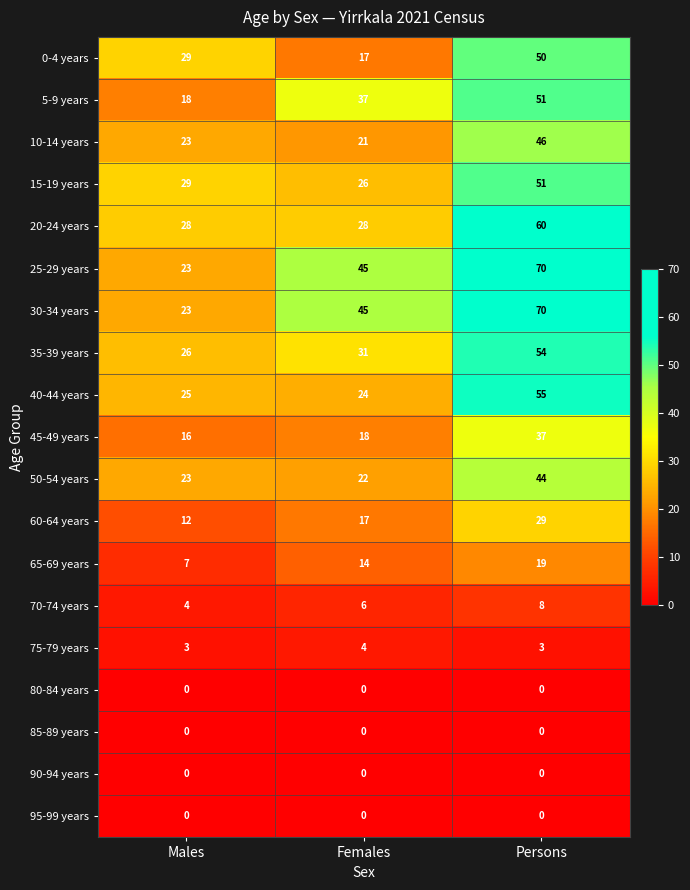

What is the greatest value displayed?

70